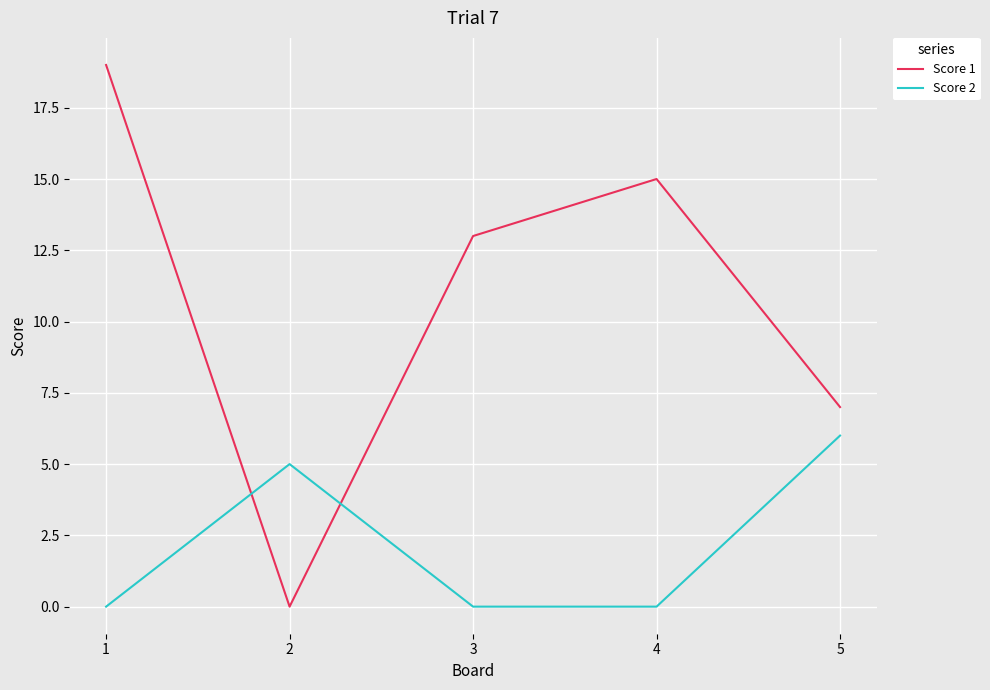

Is it true that Score 1 equals 19 at 1?

True